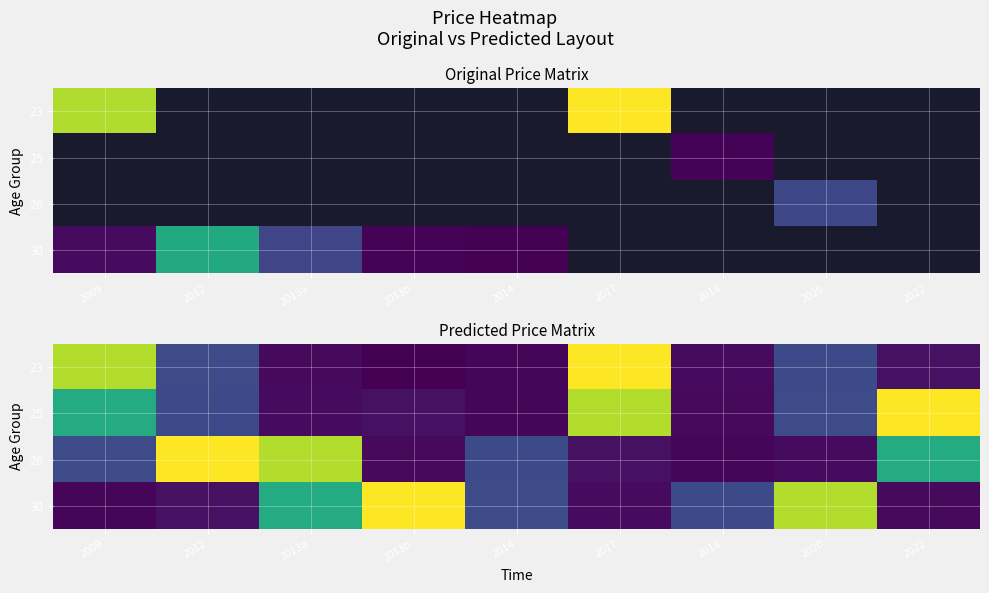

Which has a higher value, 2009 or 2017?

2017